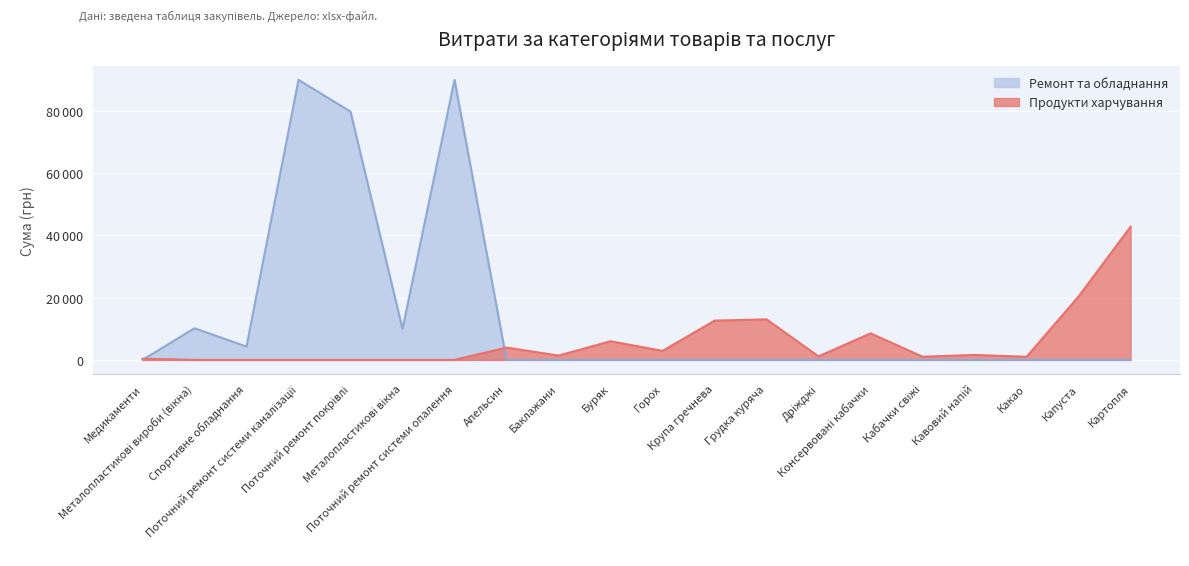

What is the sum of all Продукти харчування values?

116671.4